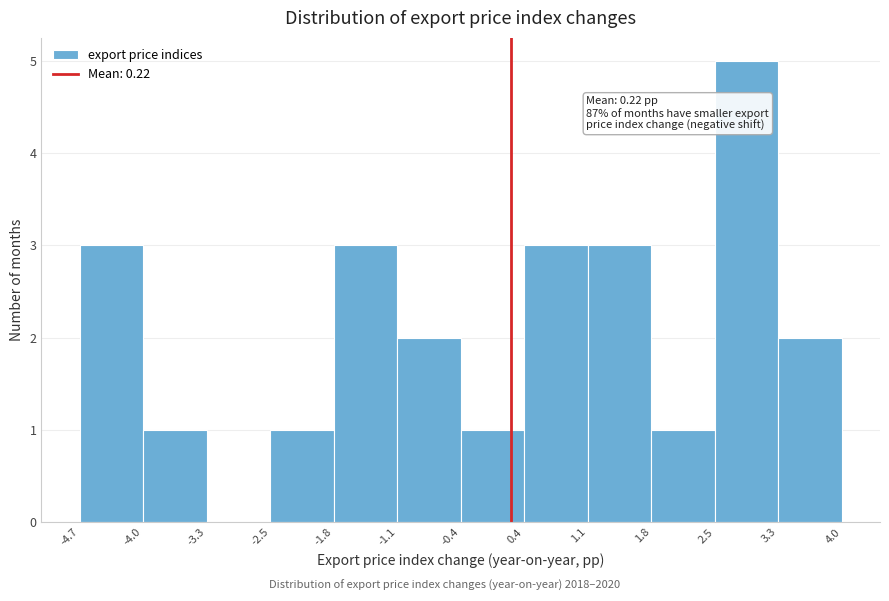

Over which range of the x-axis is the bar tallest?

2.5 to 3.3